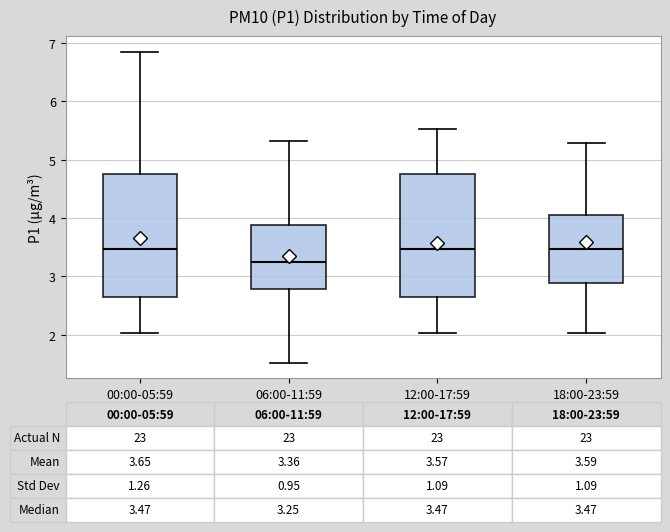

Which box has the lowest median line?

06:00-11:59